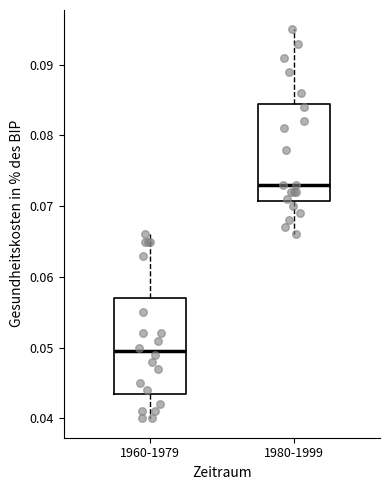

Reading left to right, read every box against the y-axis: the position of its median line, the range the box covers, and the ends of its whiskers. The values are not printed on the chart, so give them approximately, as read against the axis.

1960-1979: median 0.050, box 0.044 to 0.057, whiskers 0.040 to 0.066
1980-1999: median 0.073, box 0.071 to 0.085, whiskers 0.066 to 0.095